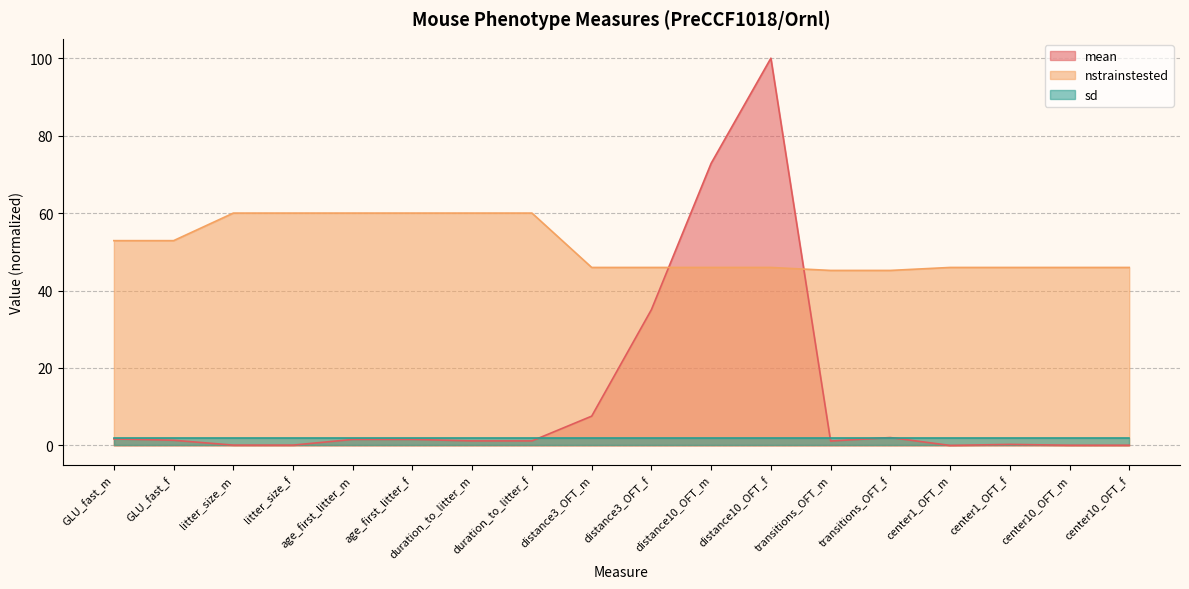

After their last crossing, which series has the higher values: mean or nstrainstested?

nstrainstested